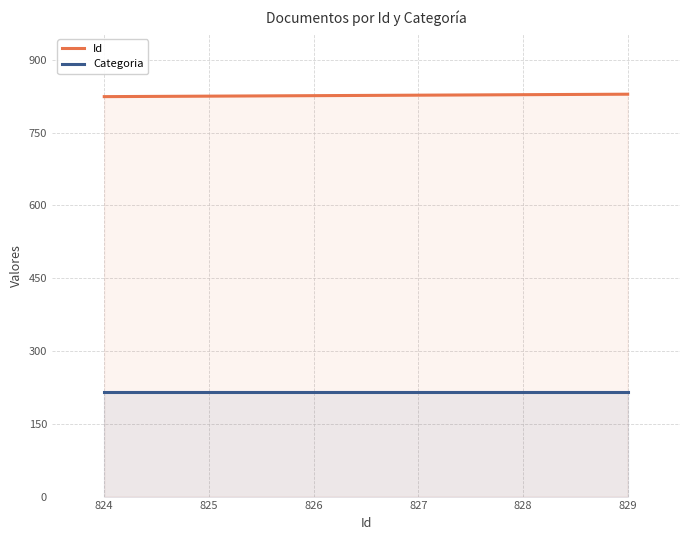

What is the minimum value shown in the chart?

215